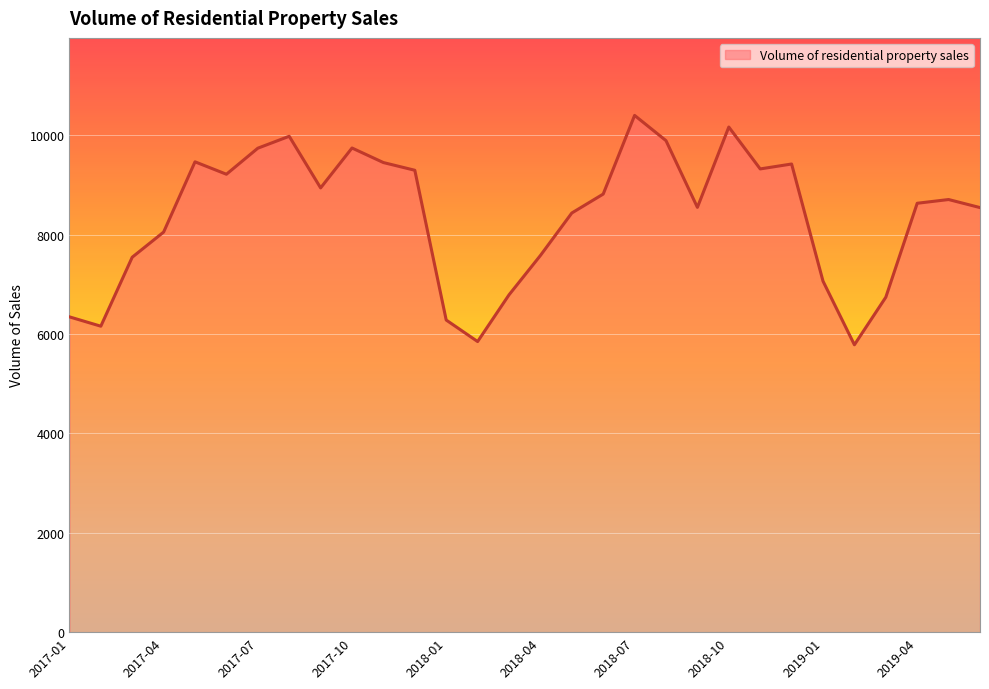

What is the greatest value displayed?

10399